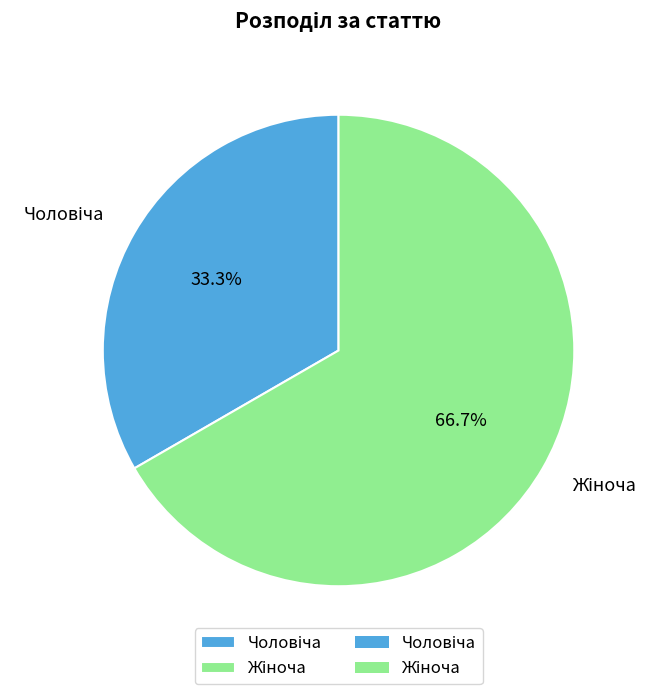

Is there a majority slice in this chart?

Yes